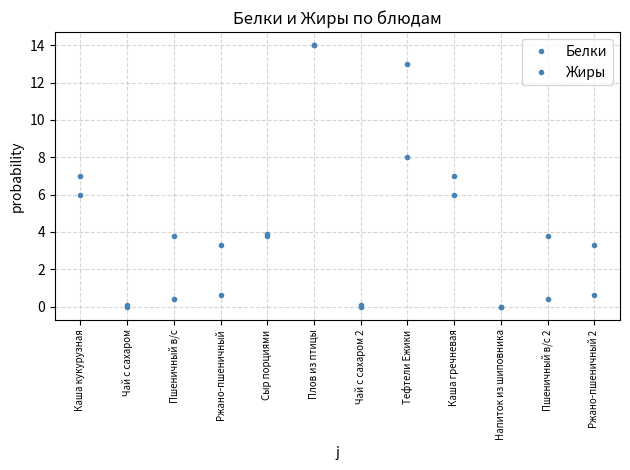

Does the chart have visible grid lines?

Yes